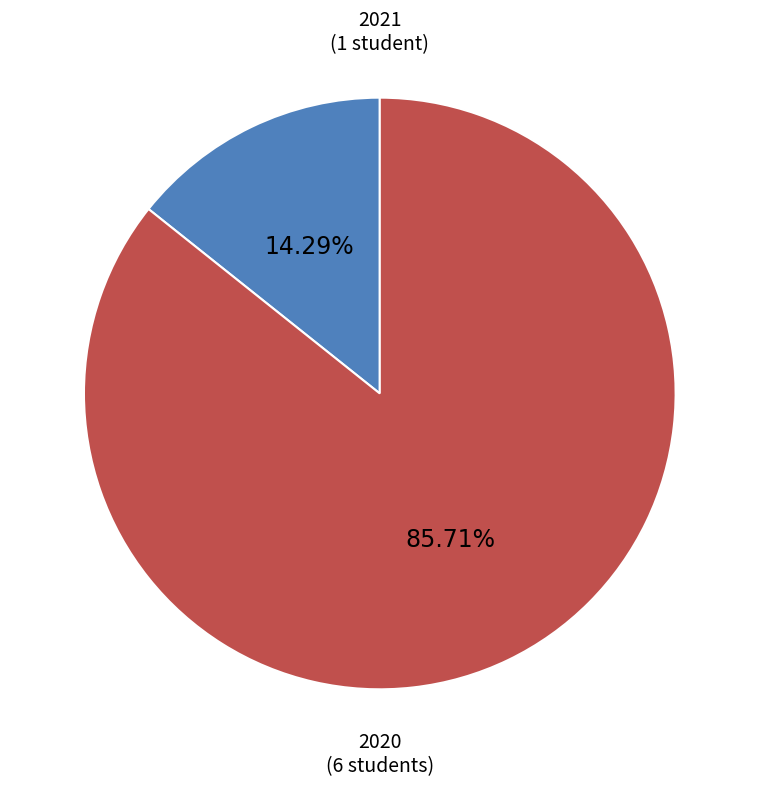

How many segments does this pie chart have?

2